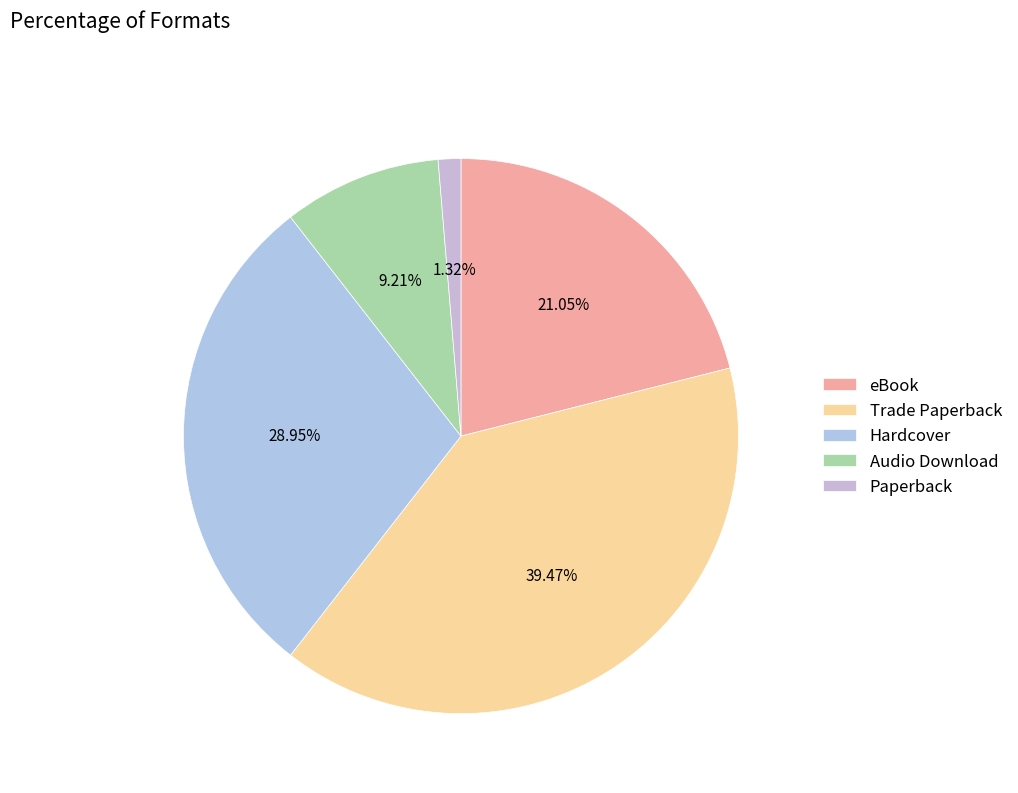

Does any single category account for the majority?

No